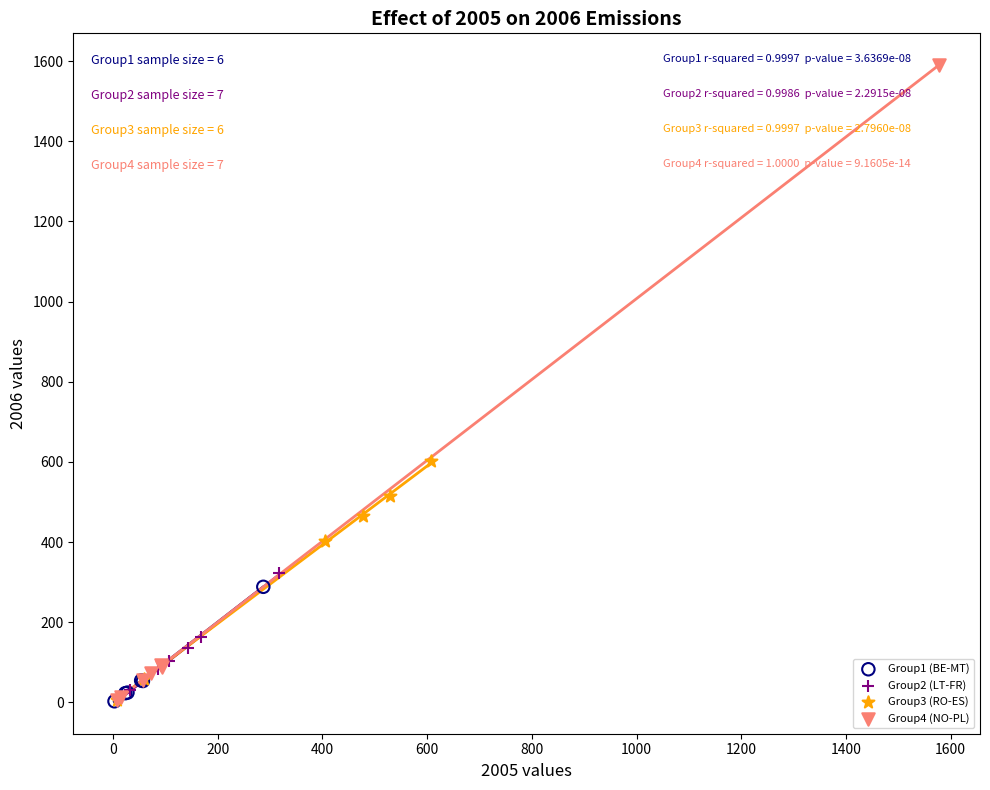

What are all the series names shown in the legend?

Group1 (BE-MT), Group2 (LT-FR), Group3 (RO-ES), Group4 (NO-PL)